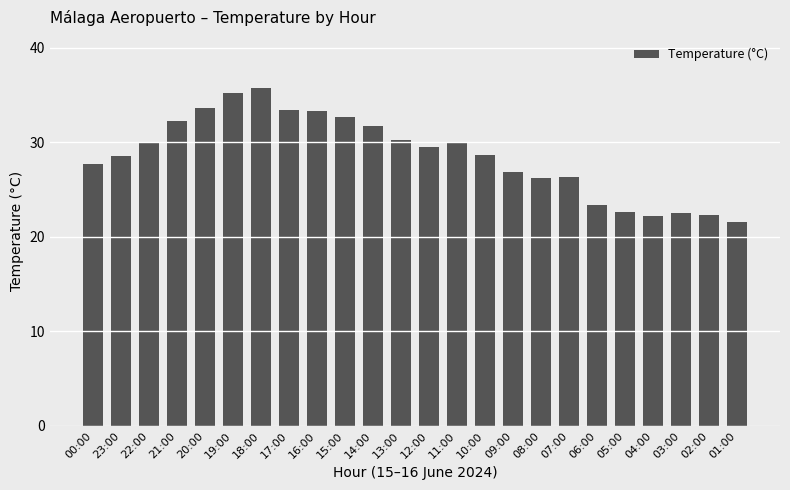

What is the difference between the maximum and minimum values?

14.2